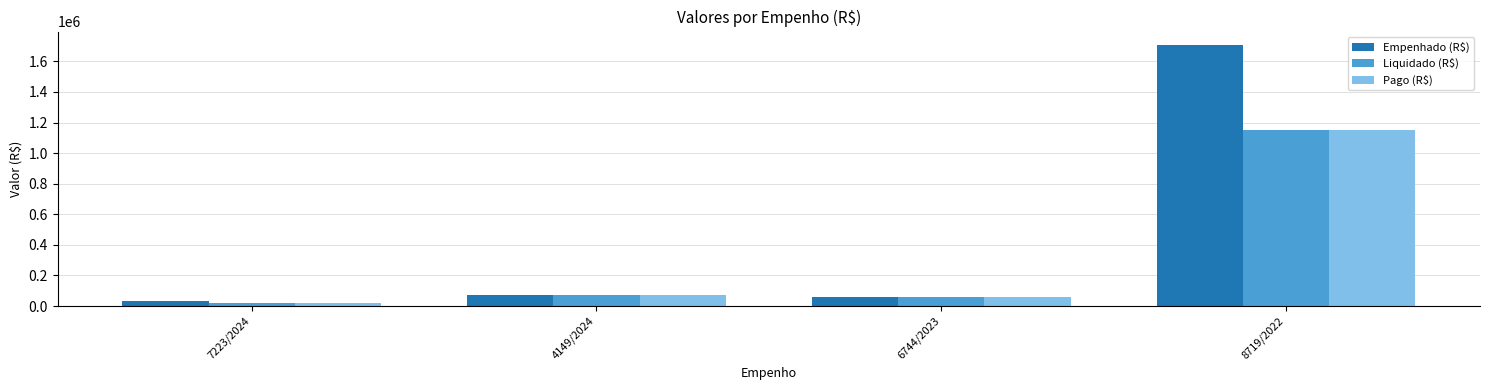

What is the difference between the maximum and minimum values in the Liquidado (R$) series?

1128371.6